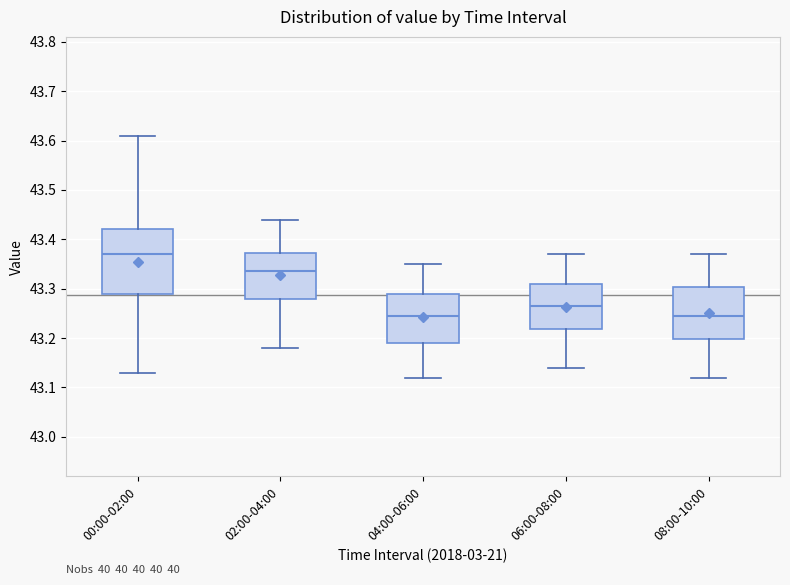

Which box's median line is the highest?

00:00-02:00